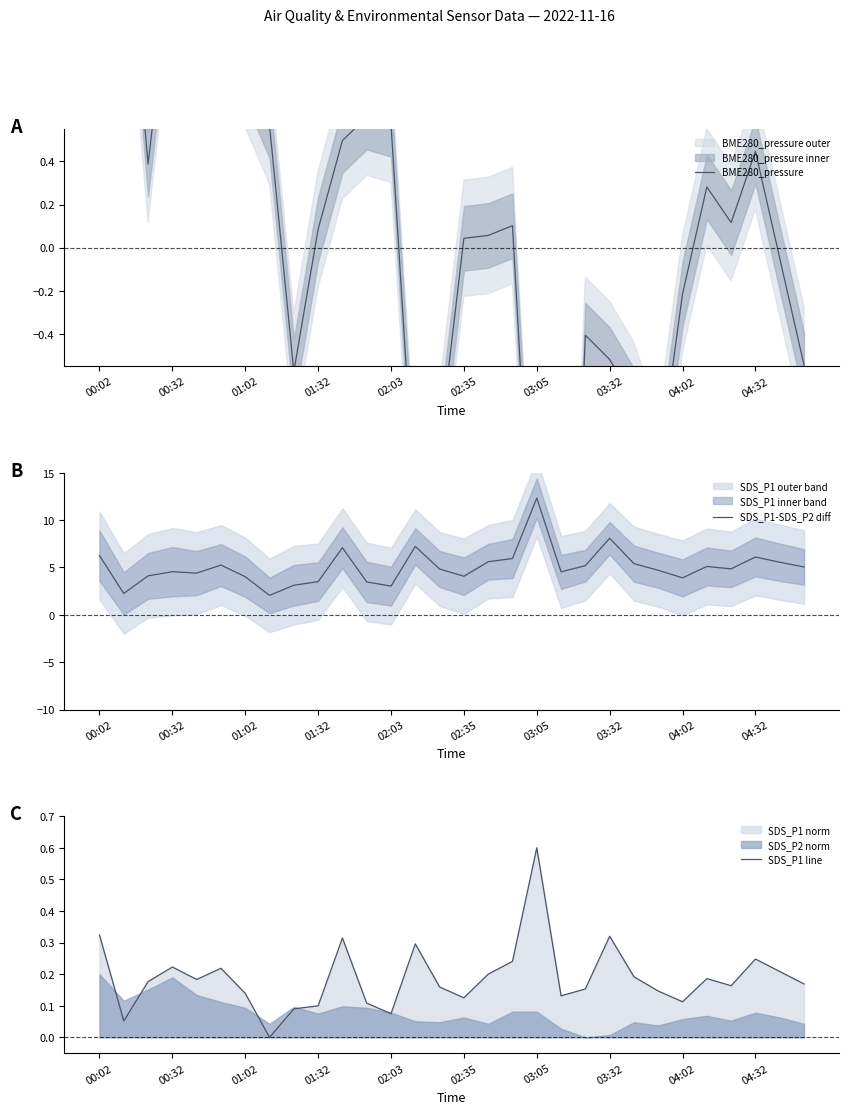

Is it true that SDS_P1-SDS_P2 diff equals 2.0 at 02:35?

False